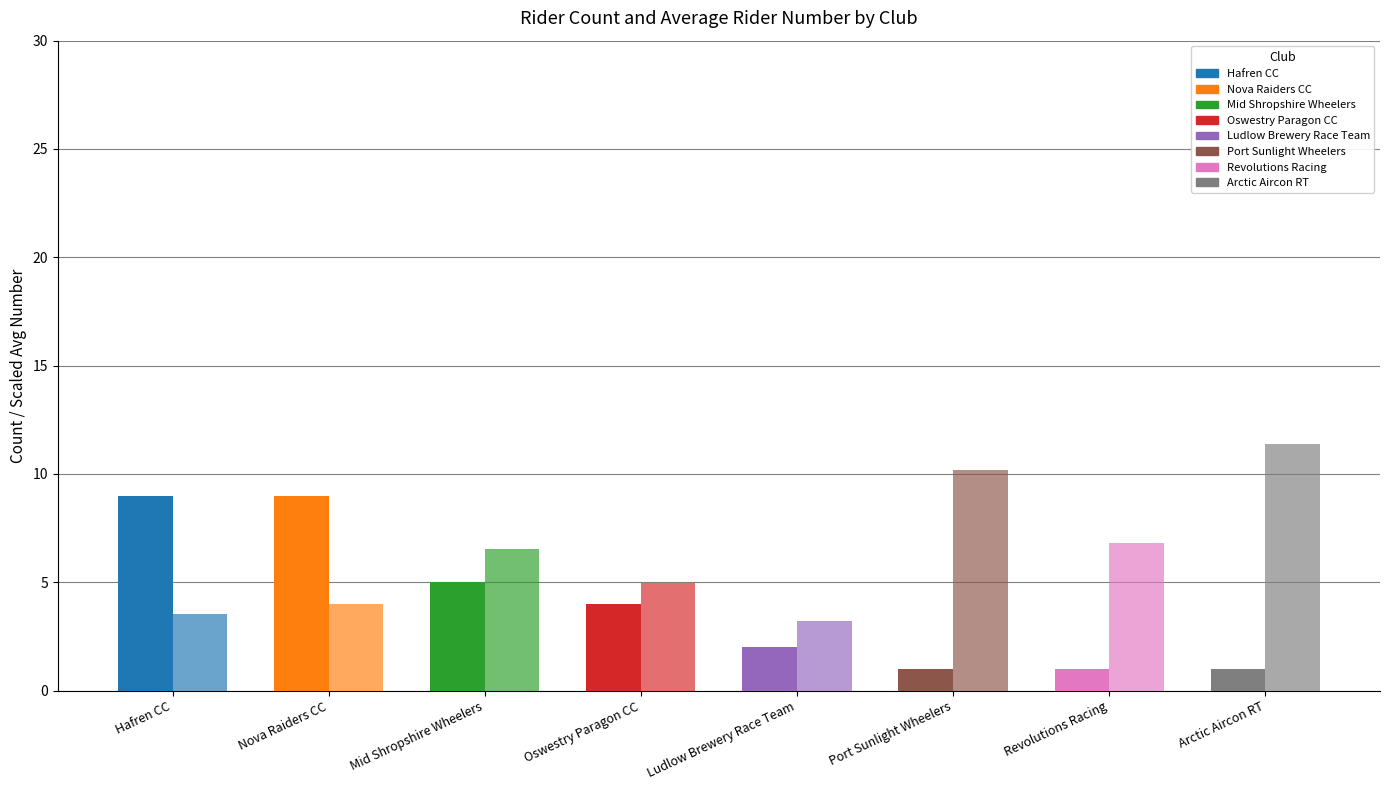

Reading right to left, what are all the values shown in this chart?

Rider Count: Arctic Aircon RT=1.0	Revolutions Racing=1.0	Port Sunlight Wheelers=1.0	Ludlow Brewery Race Team=2.0	Oswestry Paragon CC=4.0	Mid Shropshire Wheelers=5.0	Nova Raiders CC=9.0	Hafren CC=9.0
Avg Rider Number (÷5): Arctic Aircon RT=11.4	Revolutions Racing=6.8	Port Sunlight Wheelers=10.2	Ludlow Brewery Race Team=3.2	Oswestry Paragon CC=5.0	Mid Shropshire Wheelers=6.6	Nova Raiders CC=4.0	Hafren CC=3.5